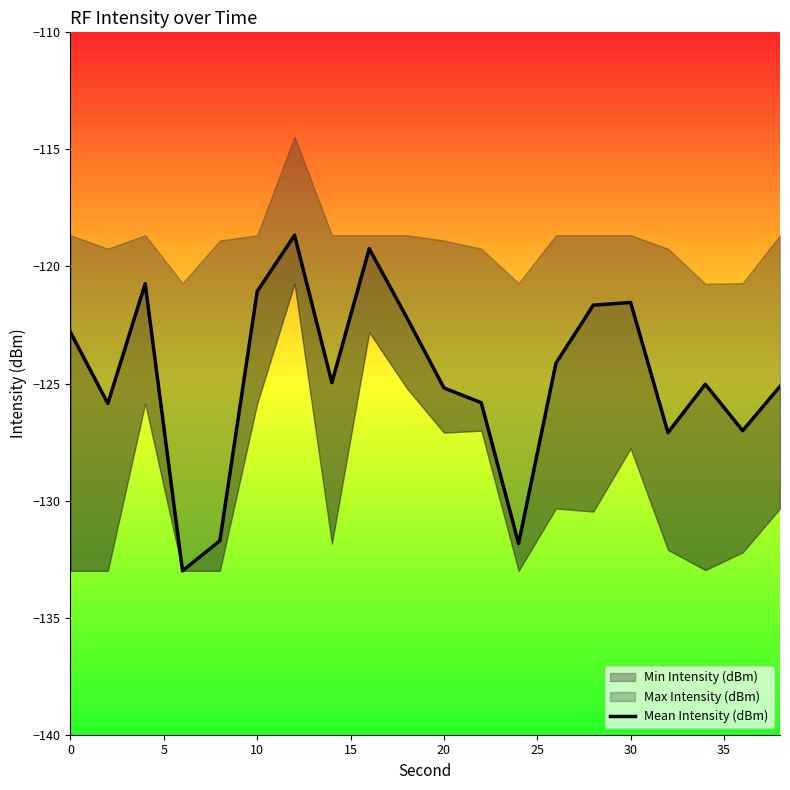

Is this an area chart (filled region under the line)?

No